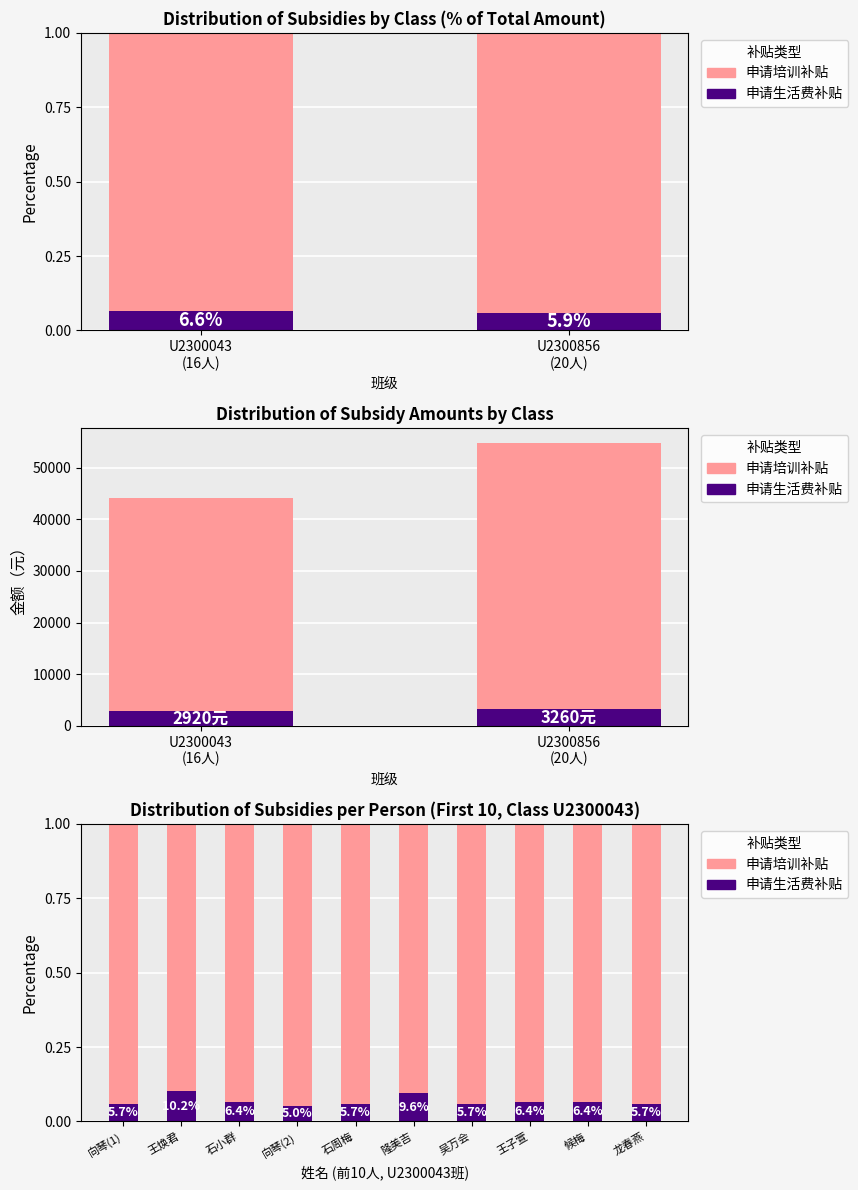

At which category is the sum across all series the highest?

向琴(1)